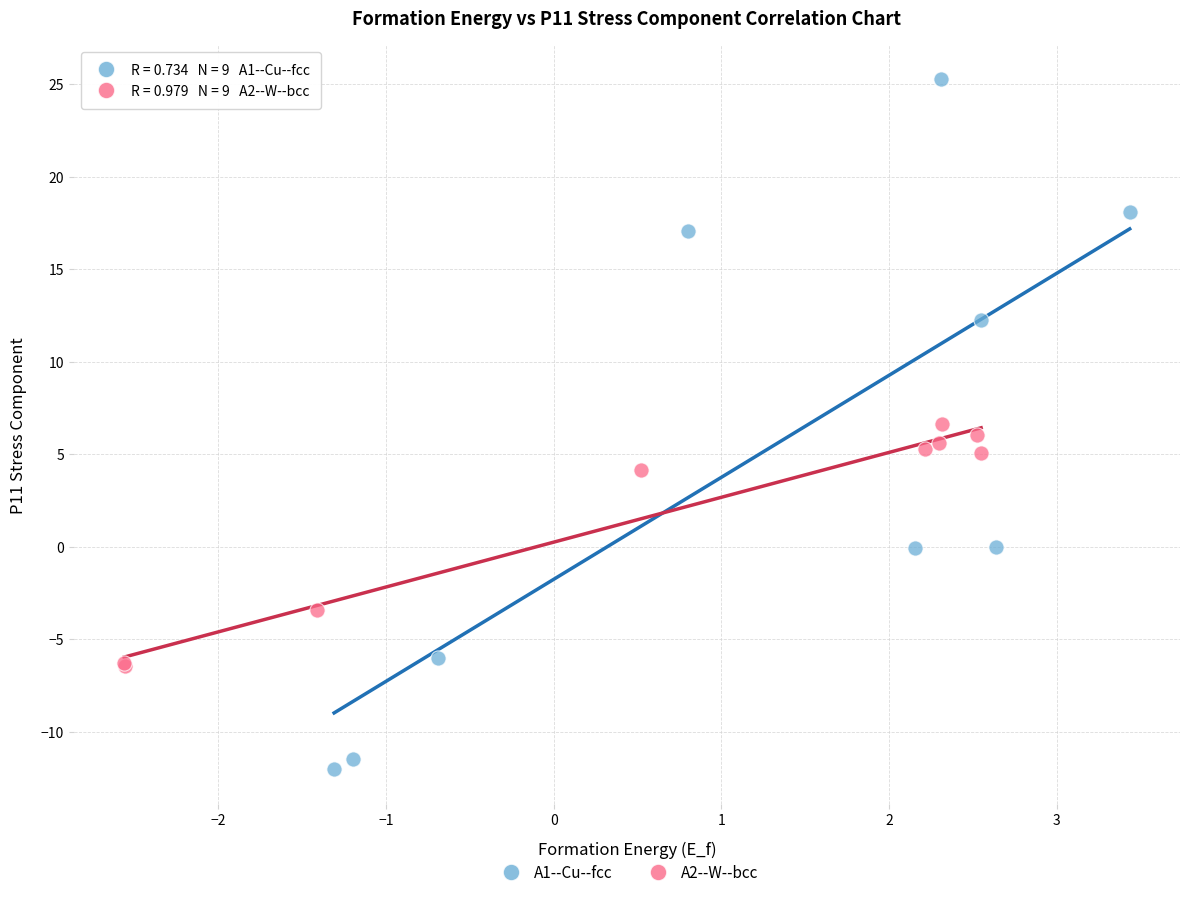

What are all the series names shown in the legend?

A1--Cu--fcc, A2--W--bcc